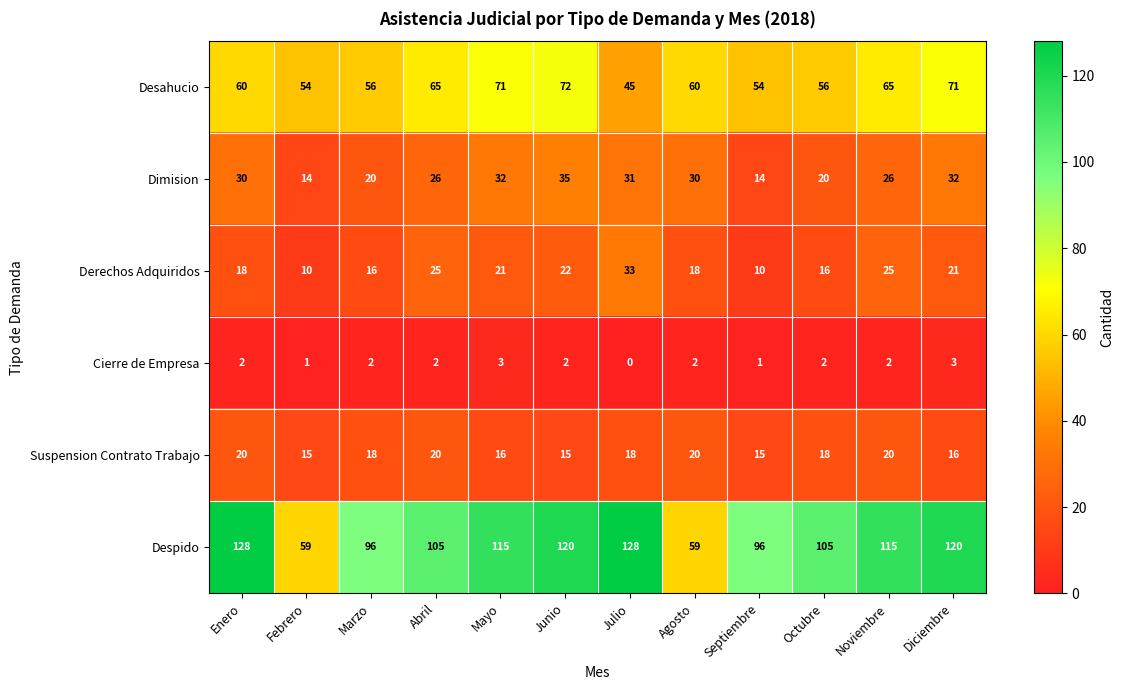

True or false: Suspension Contrato Trabajo has a value of 8 at Febrero.

False